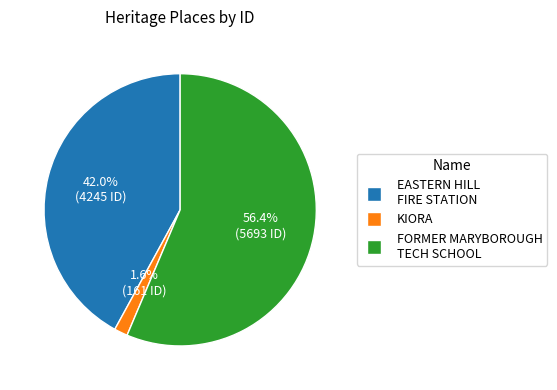

Is there any slice that represents more than half of the pie?

Yes